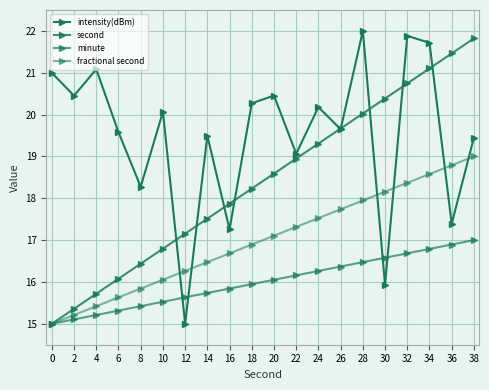

List the series in order of their overall mean, highest first.

intensity(dBm), second, fractional second, minute